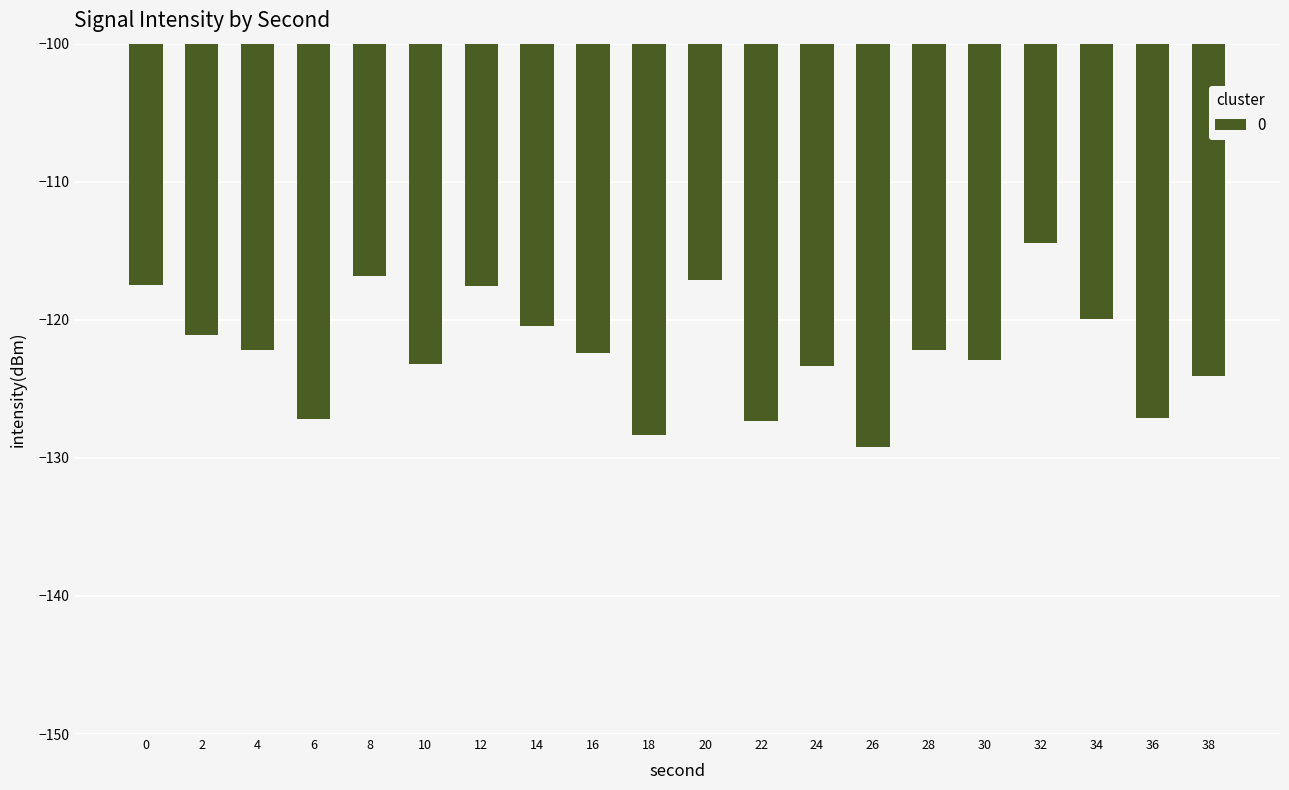

The value at 36 is -127.1. True or false?

True